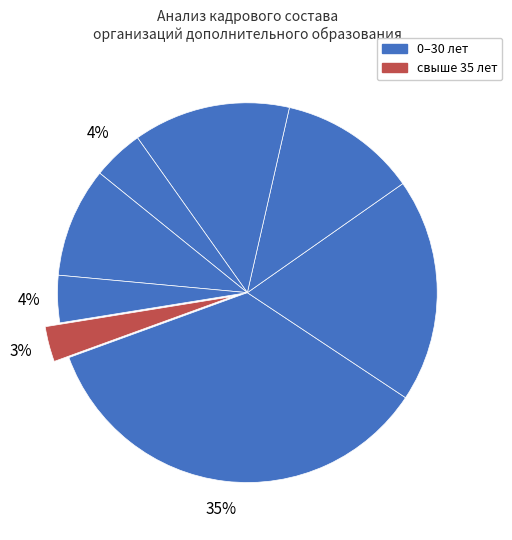

Count the number of slices in the pie.

8